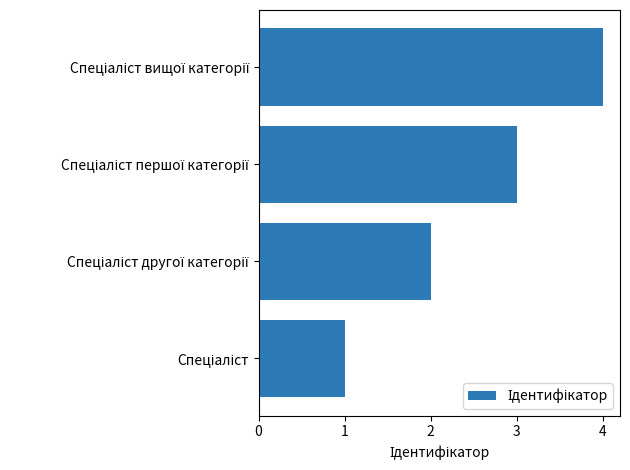

What is the sum of all values?

10